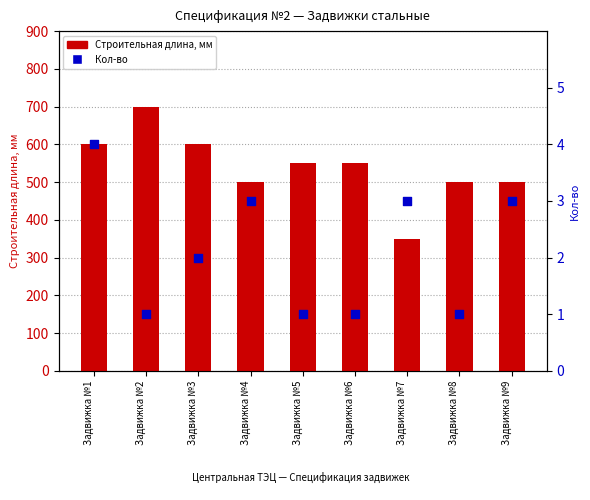

Which series has the largest Y range (max minus min)?

Строительная длина, мм